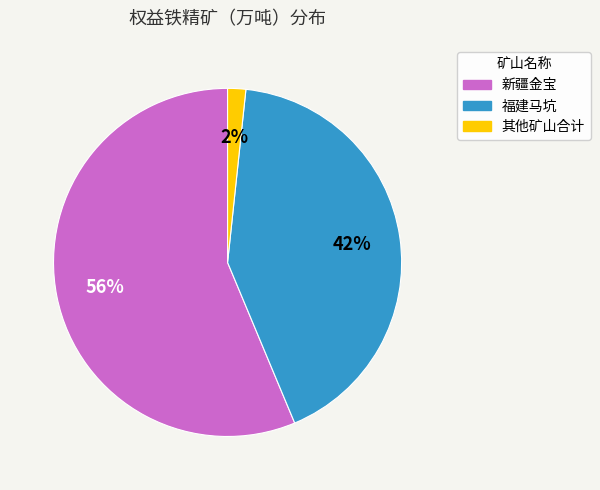

Is there any slice that represents more than half of the pie?

Yes